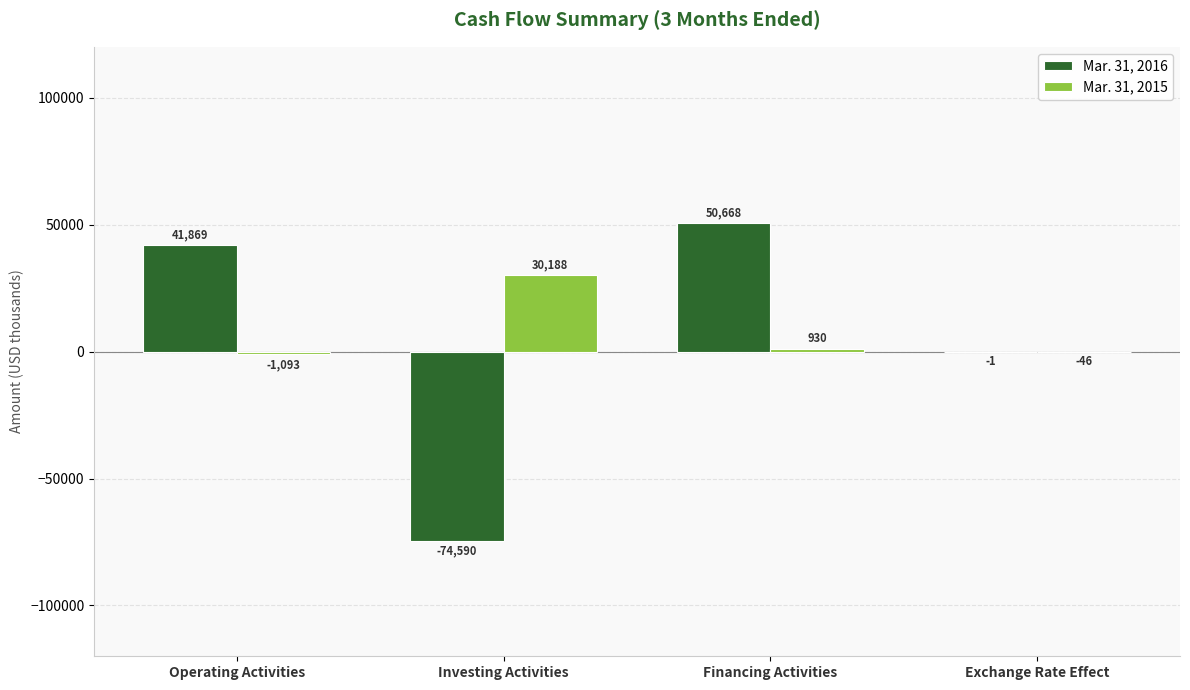

What is the greatest value displayed?

50668